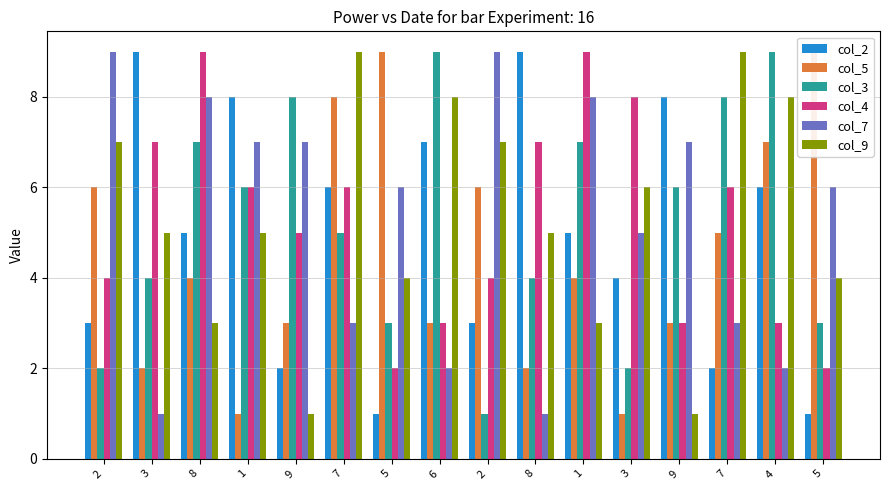

What is the difference between the col_7 values at 6 and 2?

7